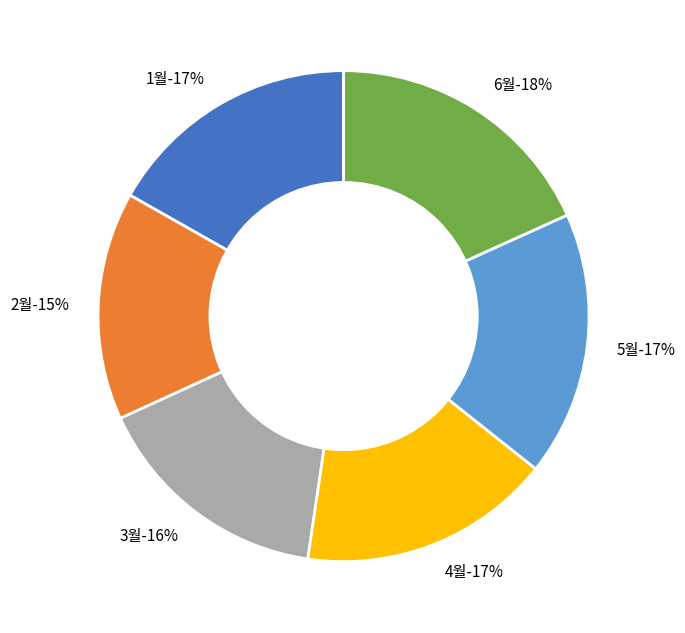

What percentage is NOT represented by 1월?

83.2%